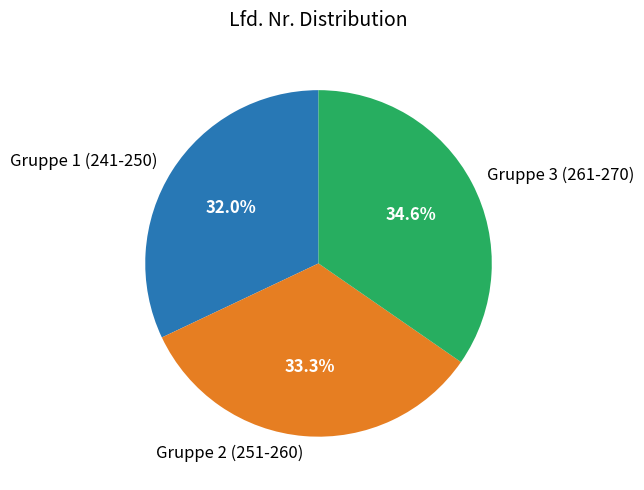

What is the ratio of the value at Gruppe 2 (251-260) to the value at Gruppe 1 (241-250)?

1.0